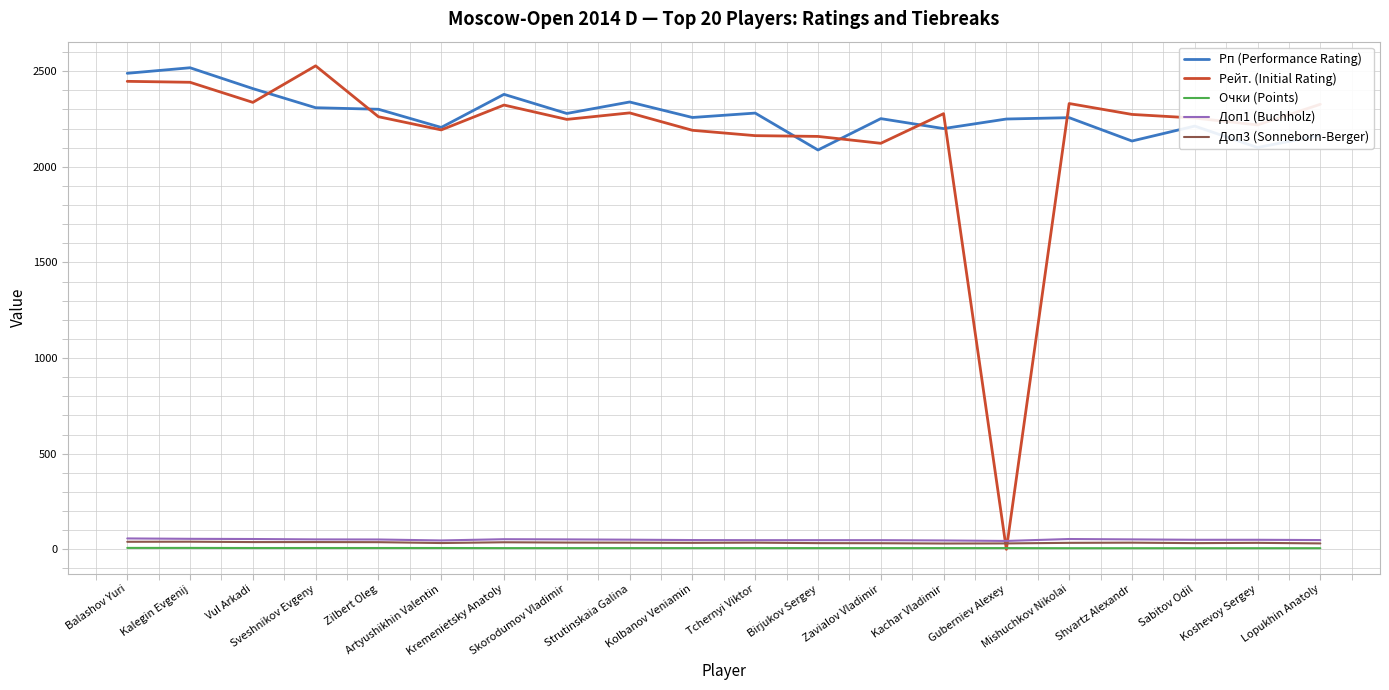

True or false: Очки (Points) and Рп (Performance Rating) cross at least once.

False